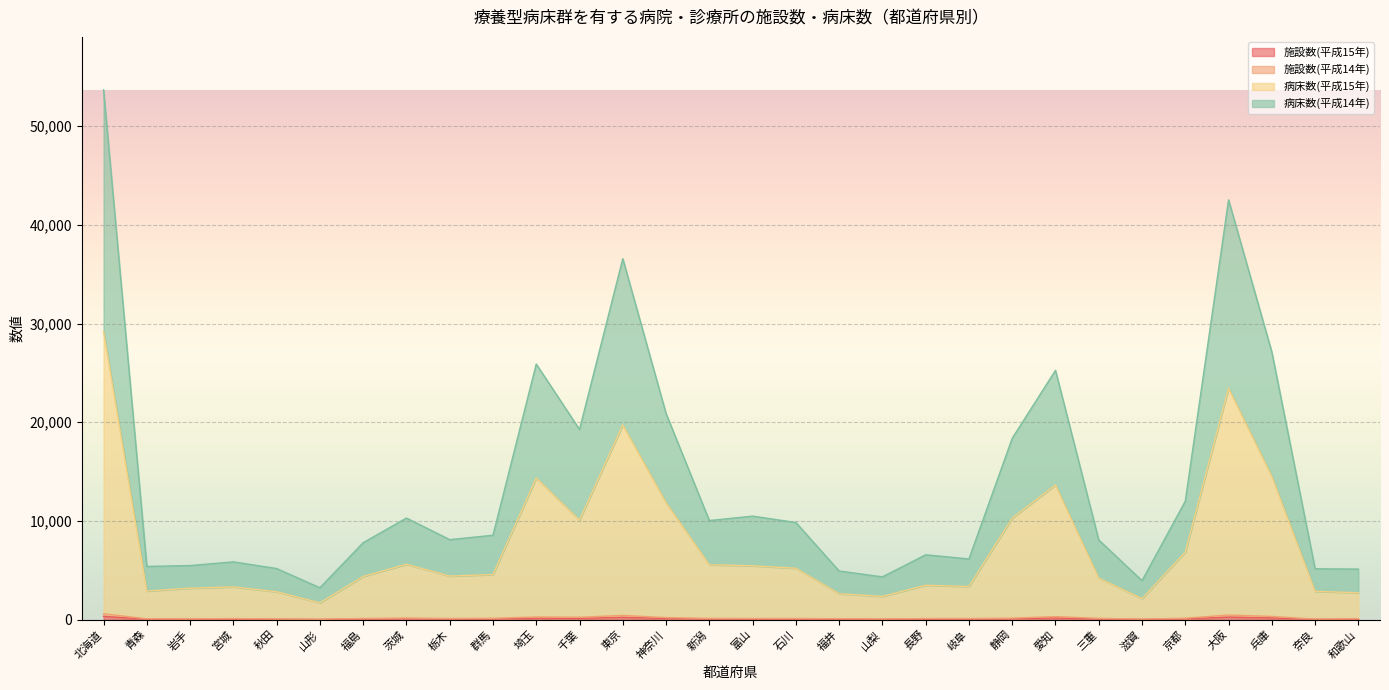

Reading left to right, list all the values displayed in this chart.

施設数(平成15年): 326	42	37	58	33	17	62	86	59	69	147	123	228	114	68	55	59	47	30	56	56	81	165	65	25	78	251	169	28	42
施設数(平成14年): 593	79	64	108	57	33	113	160	109	133	266	240	426	205	124	105	110	90	57	108	104	149	307	128	48	143	464	322	50	81
病床数(平成15年): 29210	2894	3186	3315	2824	1704	4373	5610	4409	4568	14348	10085	19735	11853	5559	5452	5203	2617	2354	3485	3355	10289	13638	4203	2128	6843	23460	14512	2863	2720
病床数(平成14年): 53692	5389	5479	5852	5177	3227	7797	10296	8106	8550	25902	19273	36582	20888	10040	10489	9843	4926	4331	6570	6146	18376	25266	8071	3947	12010	42544	27123	5151	5119